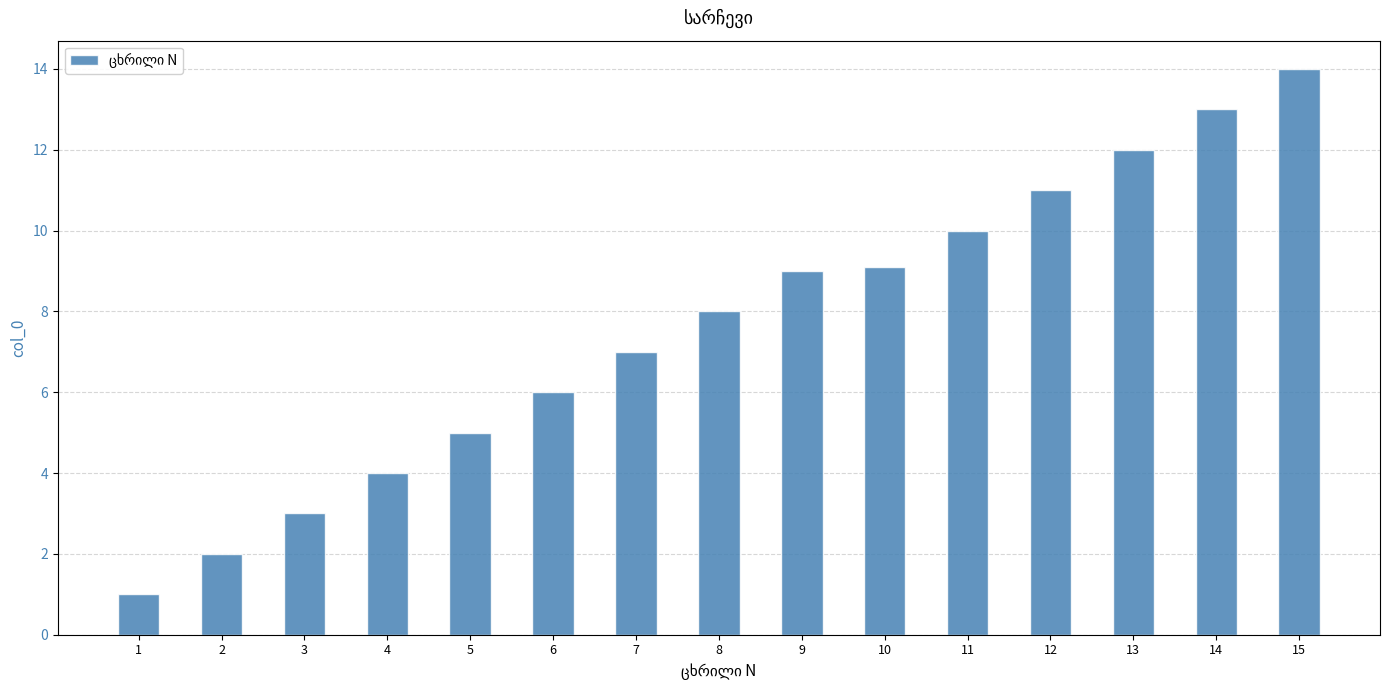

What is the difference between the values at 15 and 1?

13.0